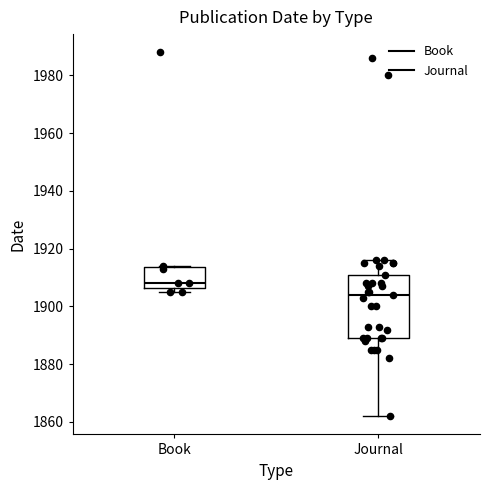

Reading left to right, read every box against the y-axis: the position of its median line, the range the box covers, and the ends of its whiskers. The values are not printed on the chart, so give them approximately, as read against the axis.

Book: median 1908, box 1906 to 1914, whiskers 1906 (just below the box's lower edge) to 1914
Journal: median 1904, box 1890 to 1912, whiskers 1862 to 1916